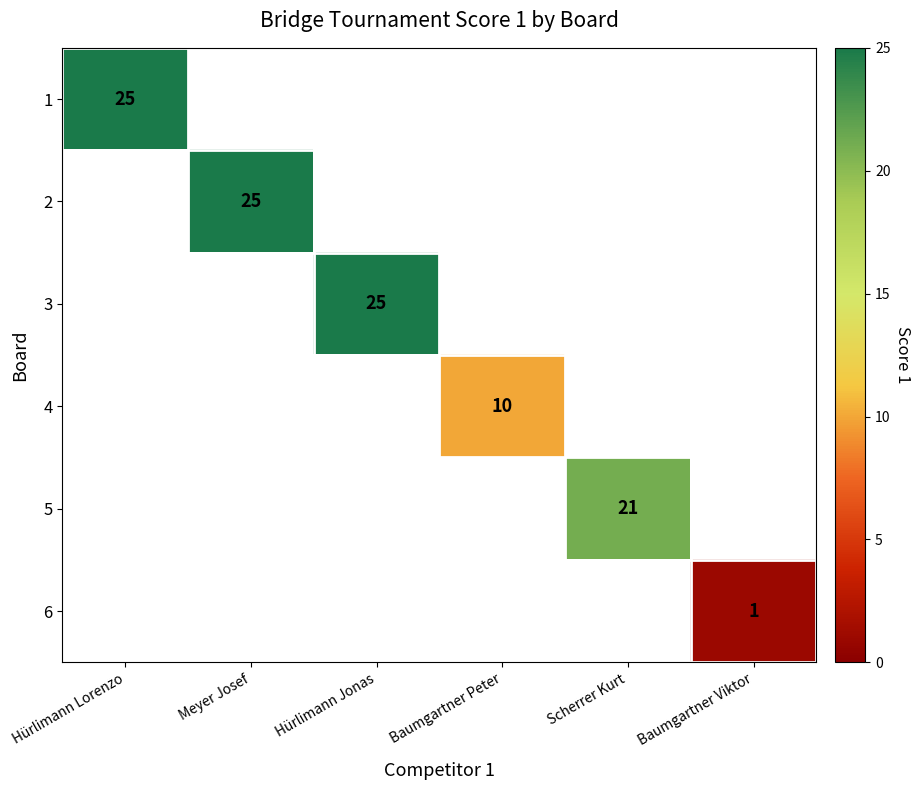

Which series has the widest spread of values?

1